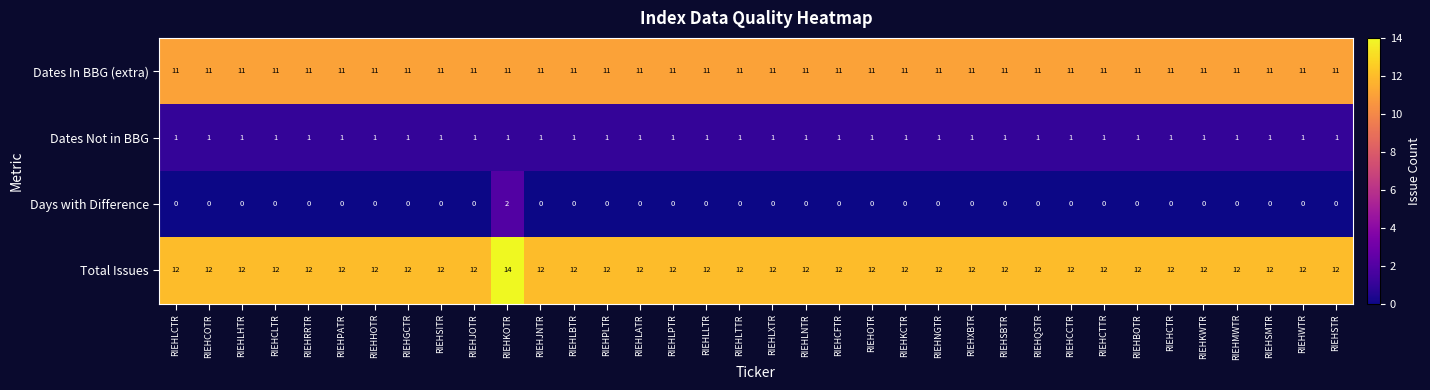

Count the Days with Difference values in the range 0 to 1.

35